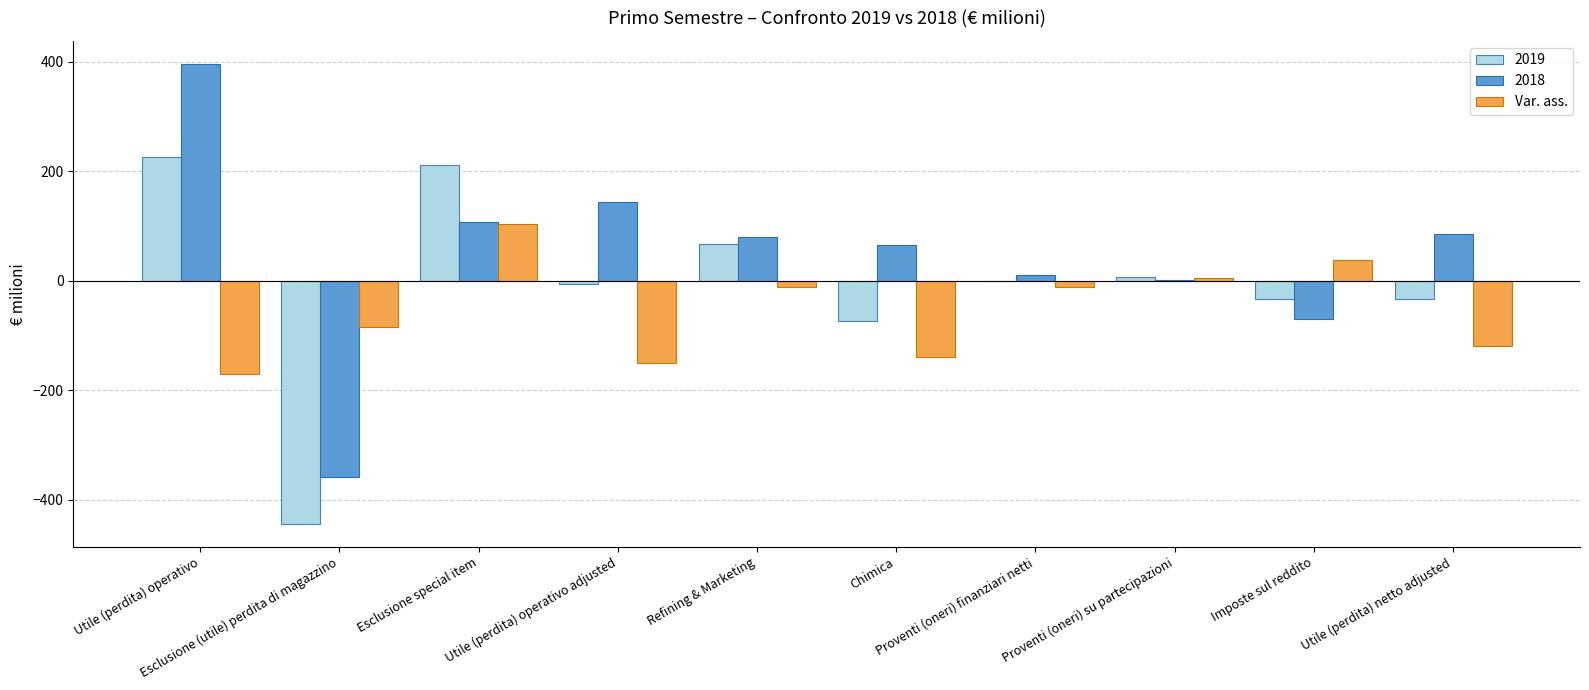

What is the sum of all Var. ass. values?

-540